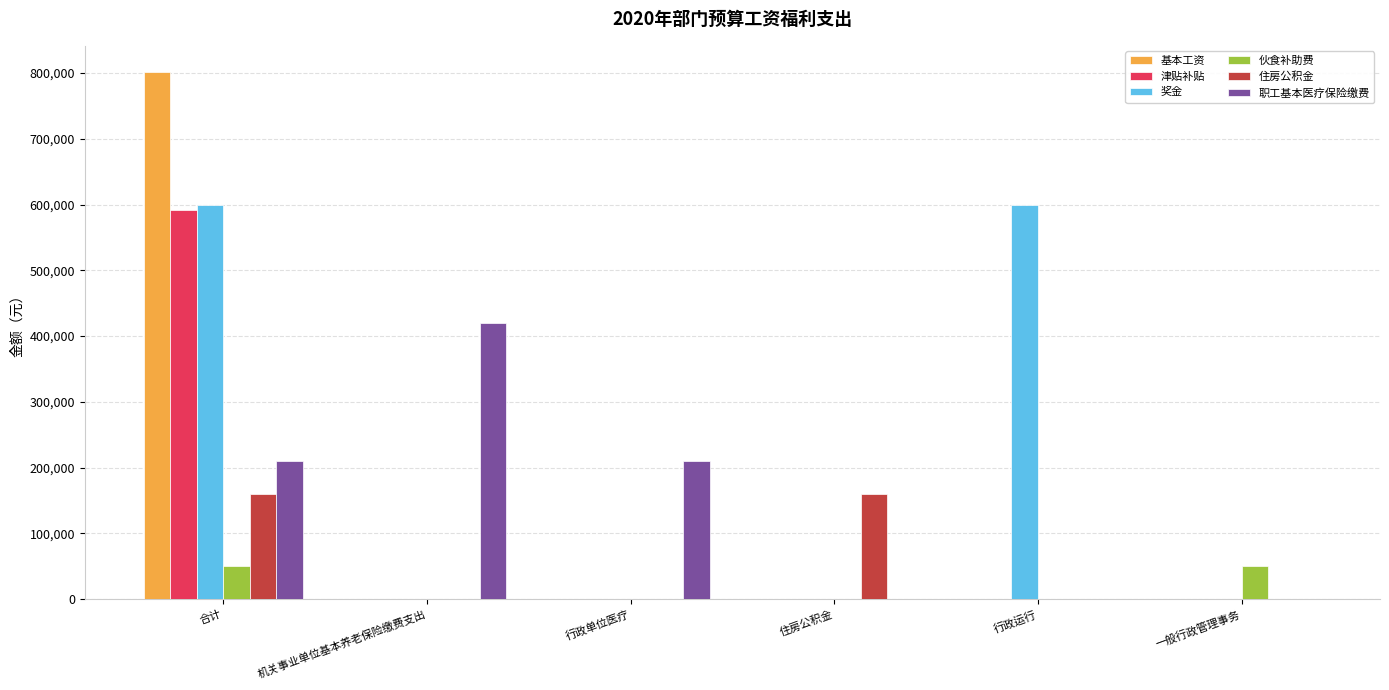

The value of 津贴补贴 at 行政单位医疗 is 0.0. True or false?

True